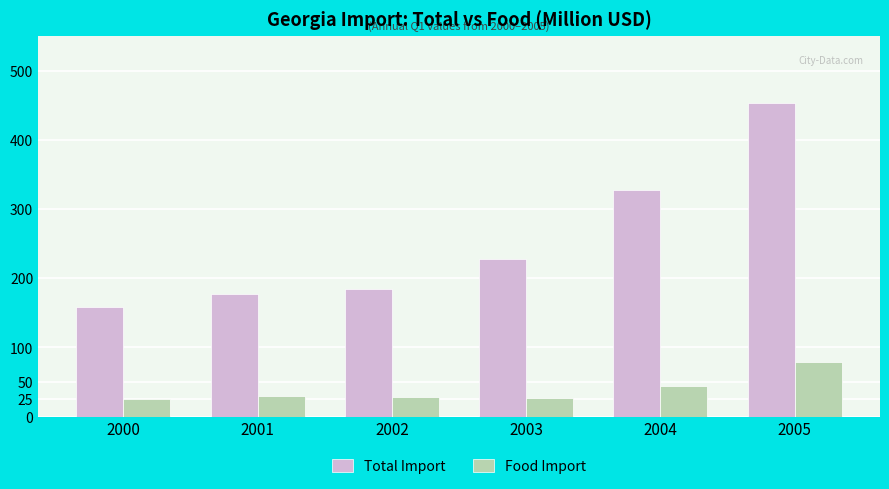

Which series changed the most between 2000 and 2005?

Total Import